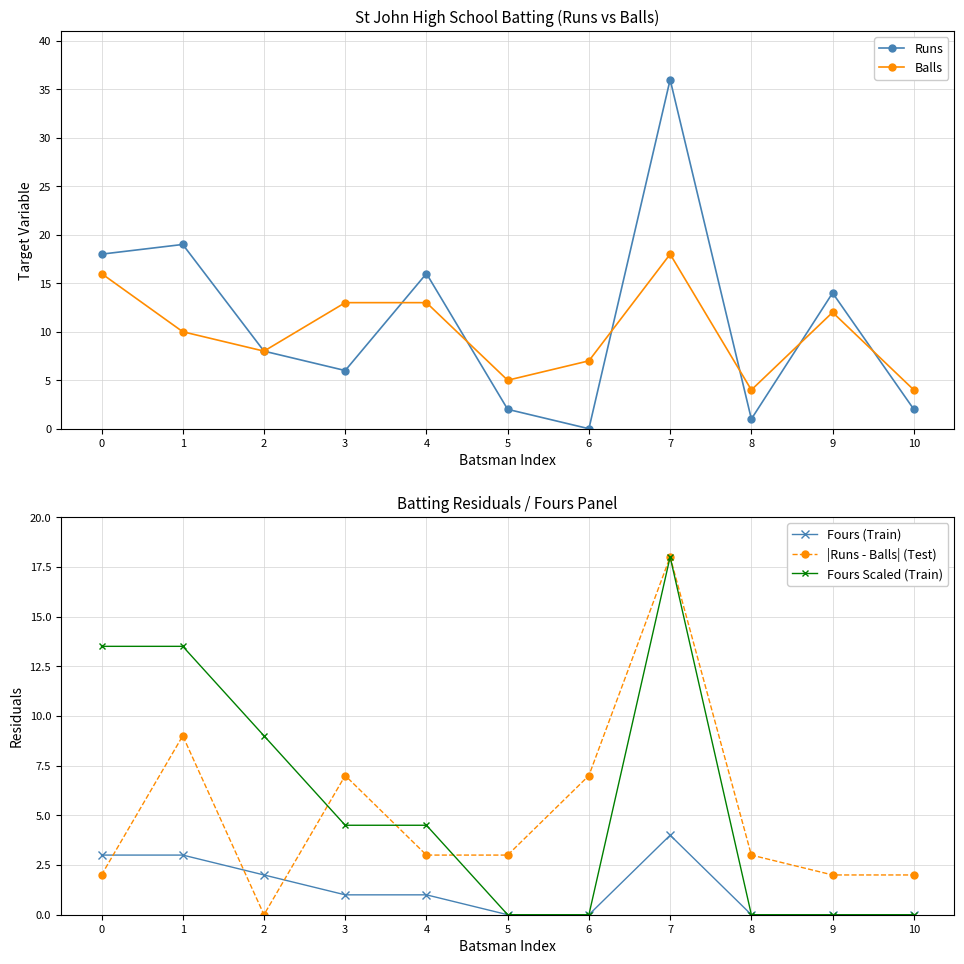

Reading left to right, list all the values displayed in this chart.

Runs: 0=18.0	1=19.0	2=8.0	3=6.0	4=16.0	5=2.0	6=0.0	7=36.0	8=1.0	9=14.0	10=2.0
Balls: 0=16.0	1=10.0	2=8.0	3=13.0	4=13.0	5=5.0	6=7.0	7=18.0	8=4.0	9=12.0	10=4.0
Fours (Train): 0=3.0	1=3.0	2=2.0	3=1.0	4=1.0	5=0.0	6=0.0	7=4.0	8=0.0	9=0.0	10=0.0
|Runs - Balls| (Test): 0=2.0	1=9.0	2=0.0	3=7.0	4=3.0	5=3.0	6=7.0	7=18.0	8=3.0	9=2.0	10=2.0
Fours Scaled (Train): 0=13.5	1=13.5	2=9.0	3=4.5	4=4.5	5=0.0	6=0.0	7=18.0	8=0.0	9=0.0	10=0.0